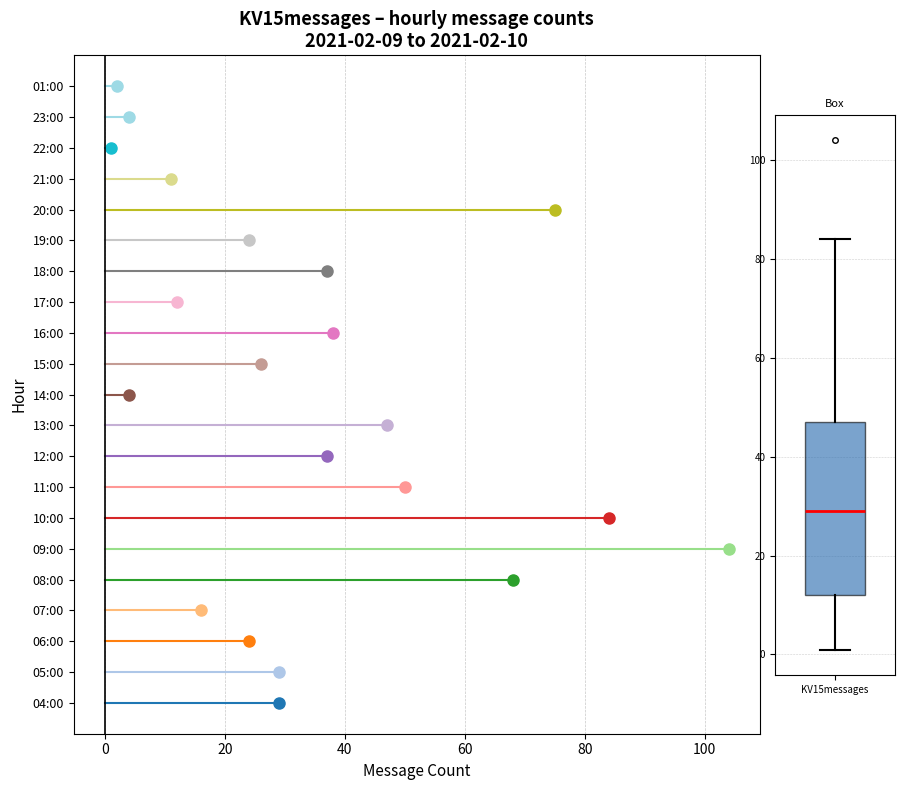

Where does the median line of the box for KV15messages sit on the y-axis? The values are not printed on the chart, so give them approximately, as read against the axis.

30